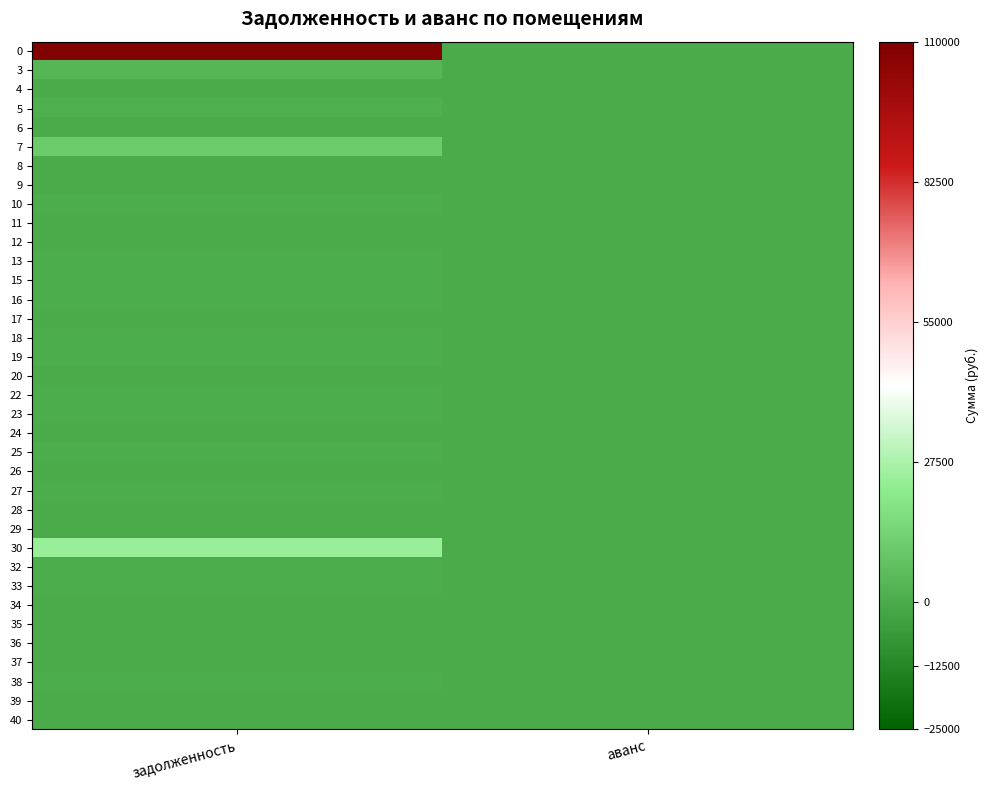

At how many categories does at least one series exceed 51145?

1